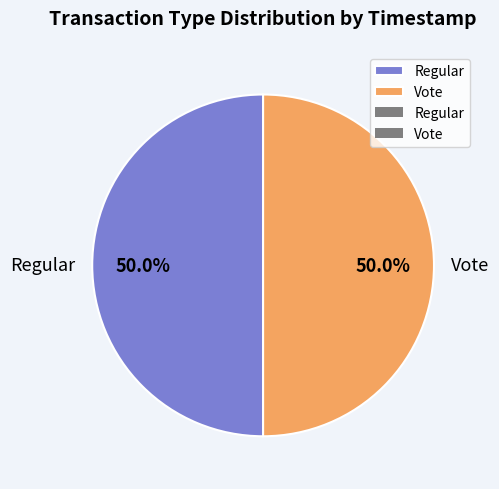

To the nearest percent, what is the combined percentage of Vote and Regular?

100%